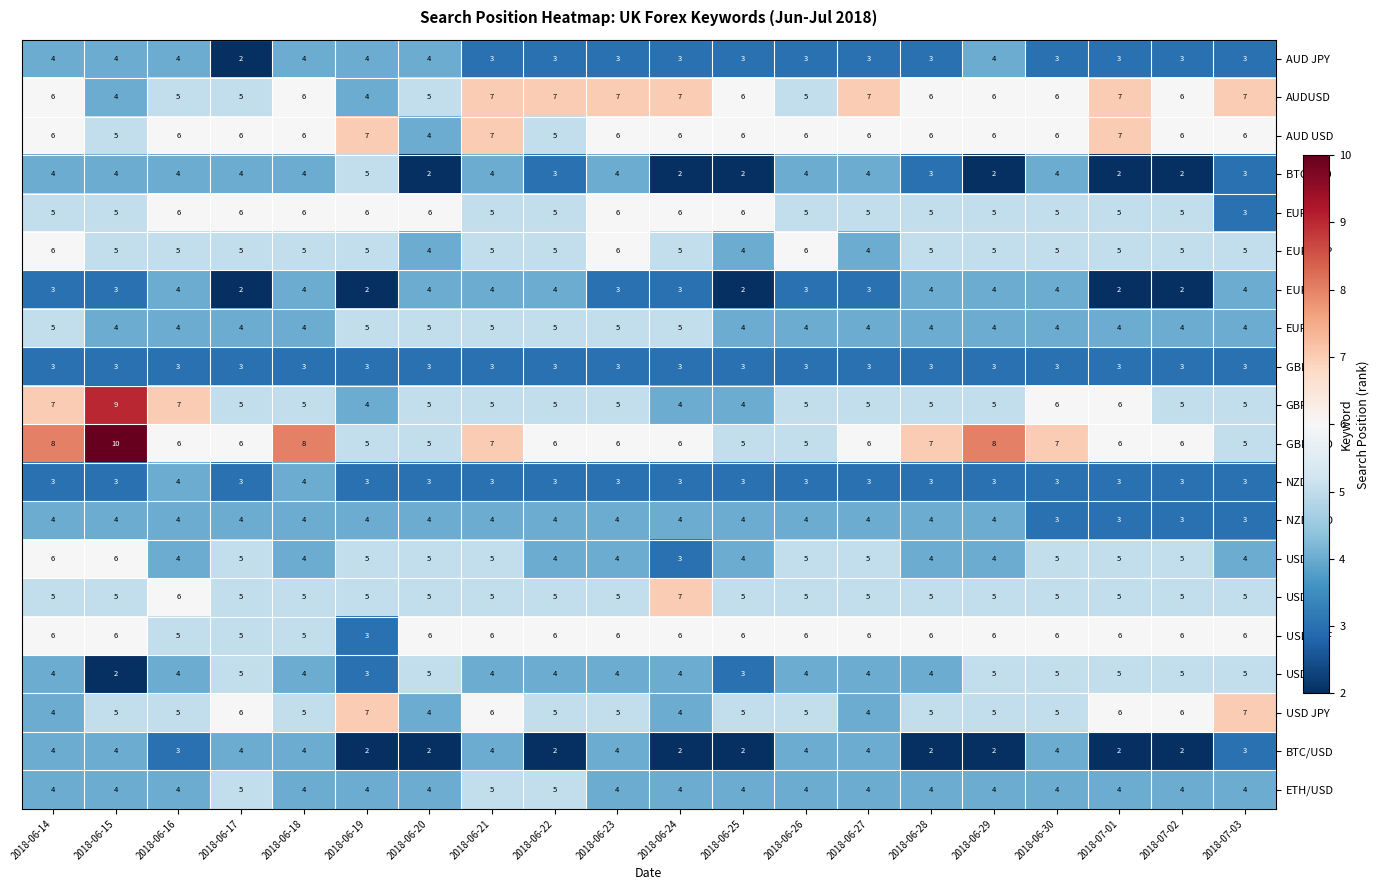

What is the sum of all EURUSD values?

87